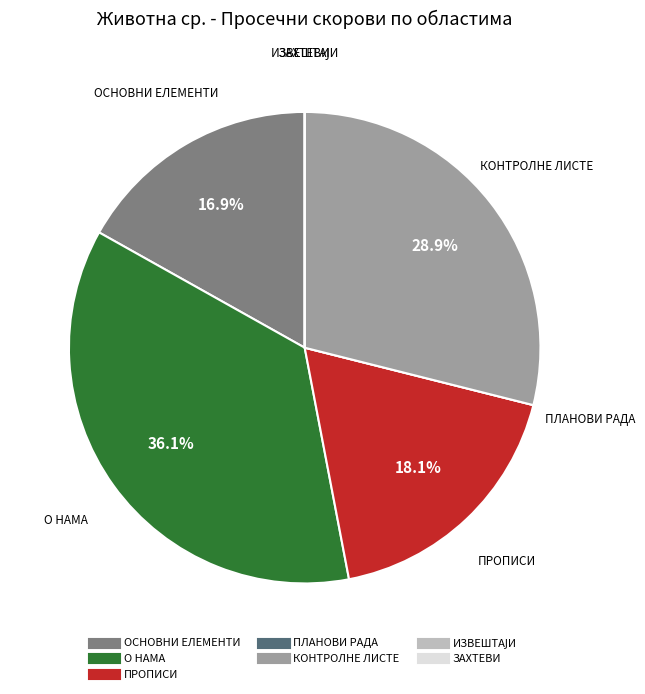

To the nearest percent, what is the difference between the largest and smallest slice percentages?

36%